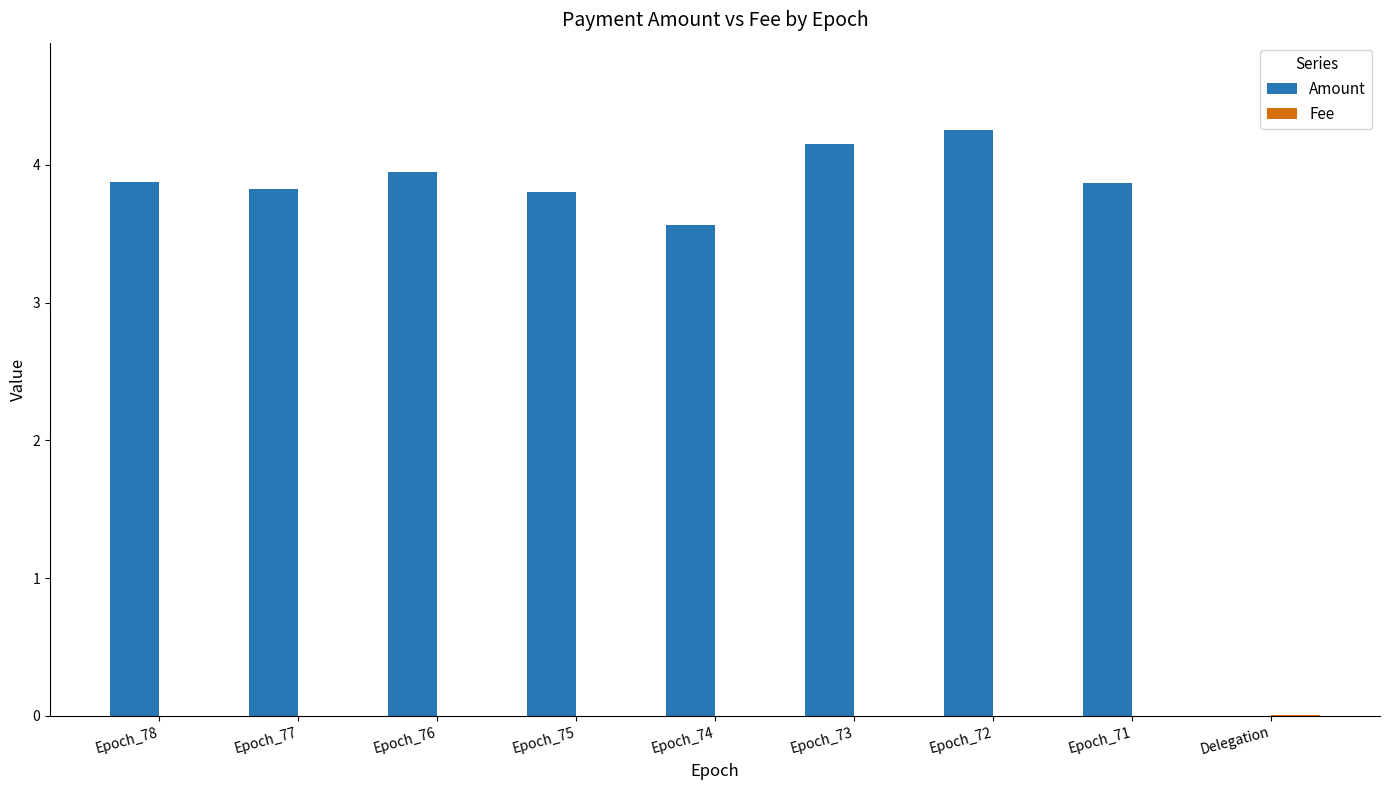

Which series has the largest total across all categories?

Amount